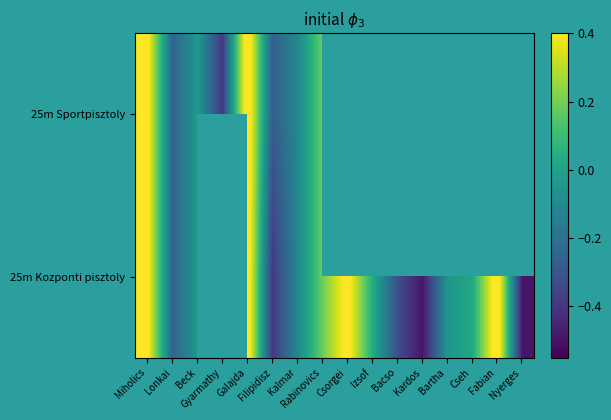

What is the maximum value for 25m Kozponti pisztoly?

0.5